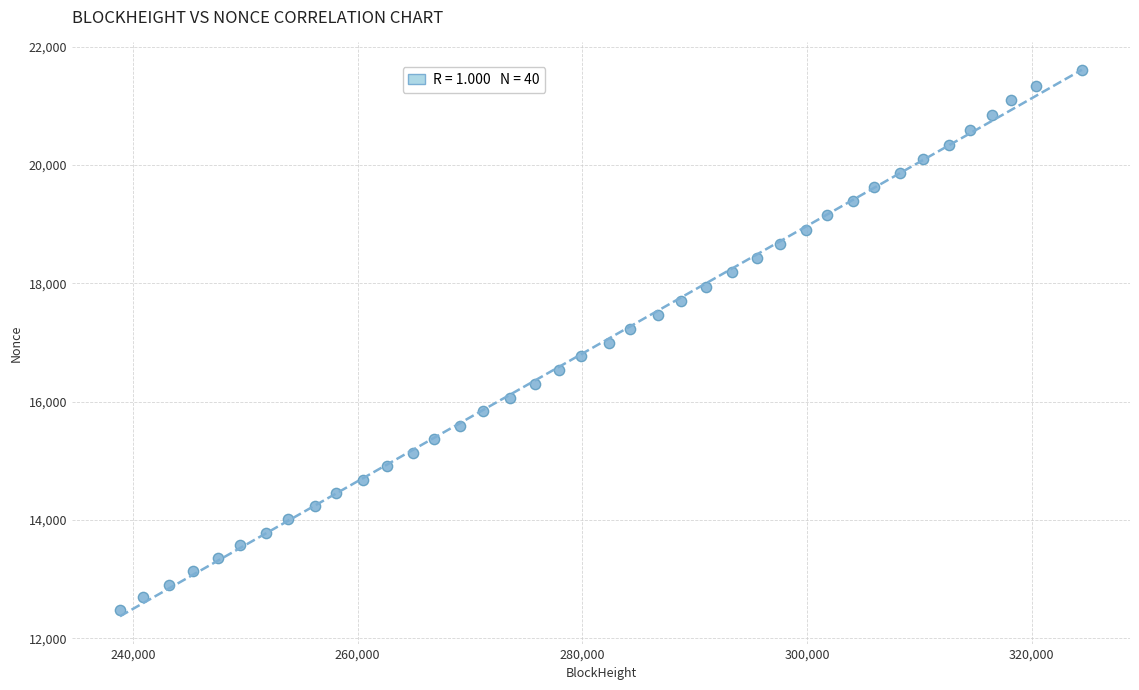

What is the range of X values (max minus min)?

85628